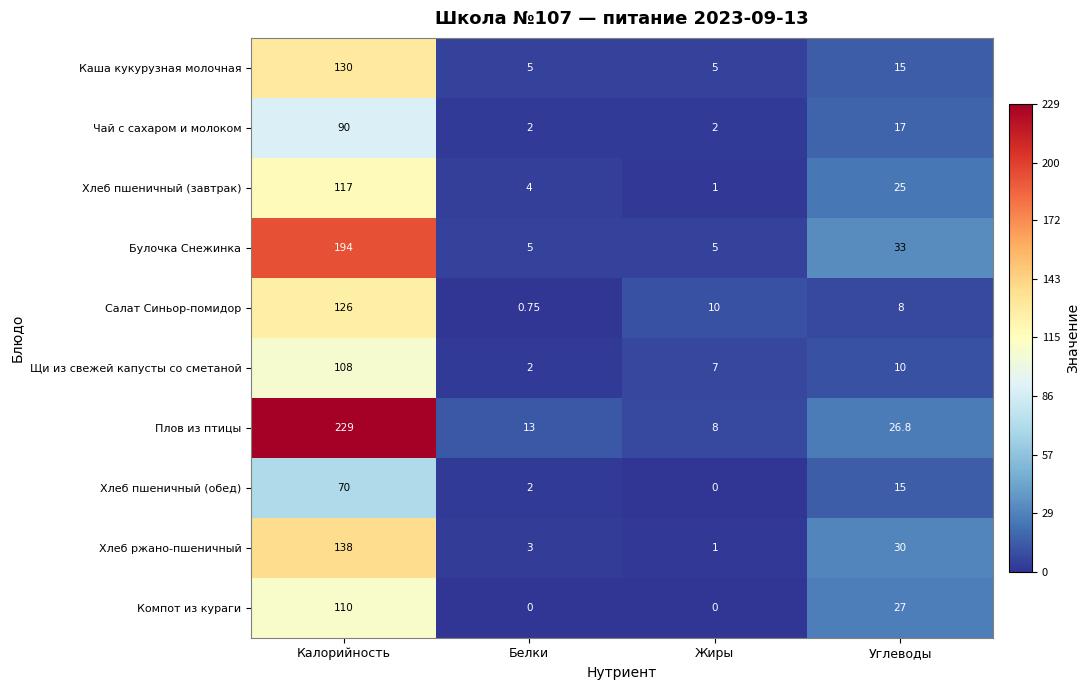

List the series in order of their peak value, highest first.

Плов из птицы, Булочка Снежинка, Хлеб ржано-пшеничный, Каша кукурузная молочная, Салат Синьор-помидор, Хлеб пшеничный (завтрак), Компот из кураги, Щи из свежей капусты со сметаной, Чай с сахаром и молоком, Хлеб пшеничный (обед)